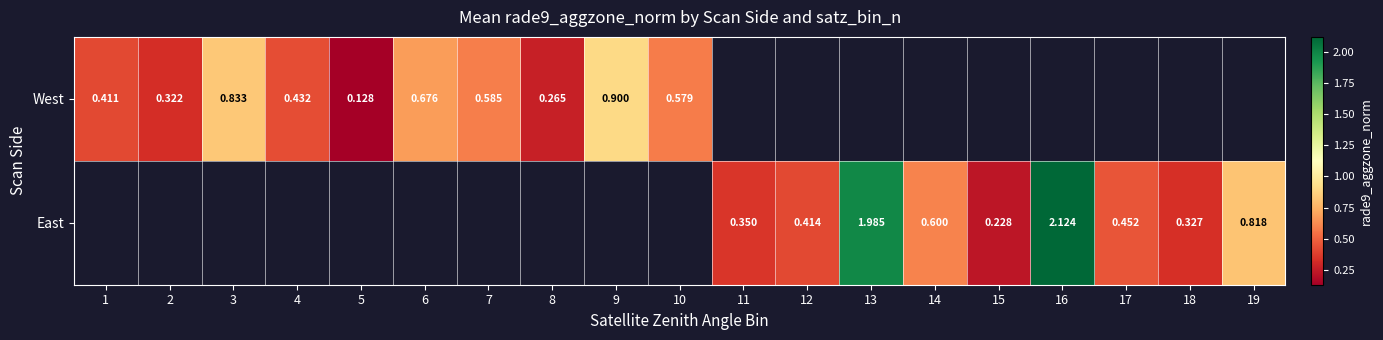

What is the difference between the East values at 14 and 19?

0.2